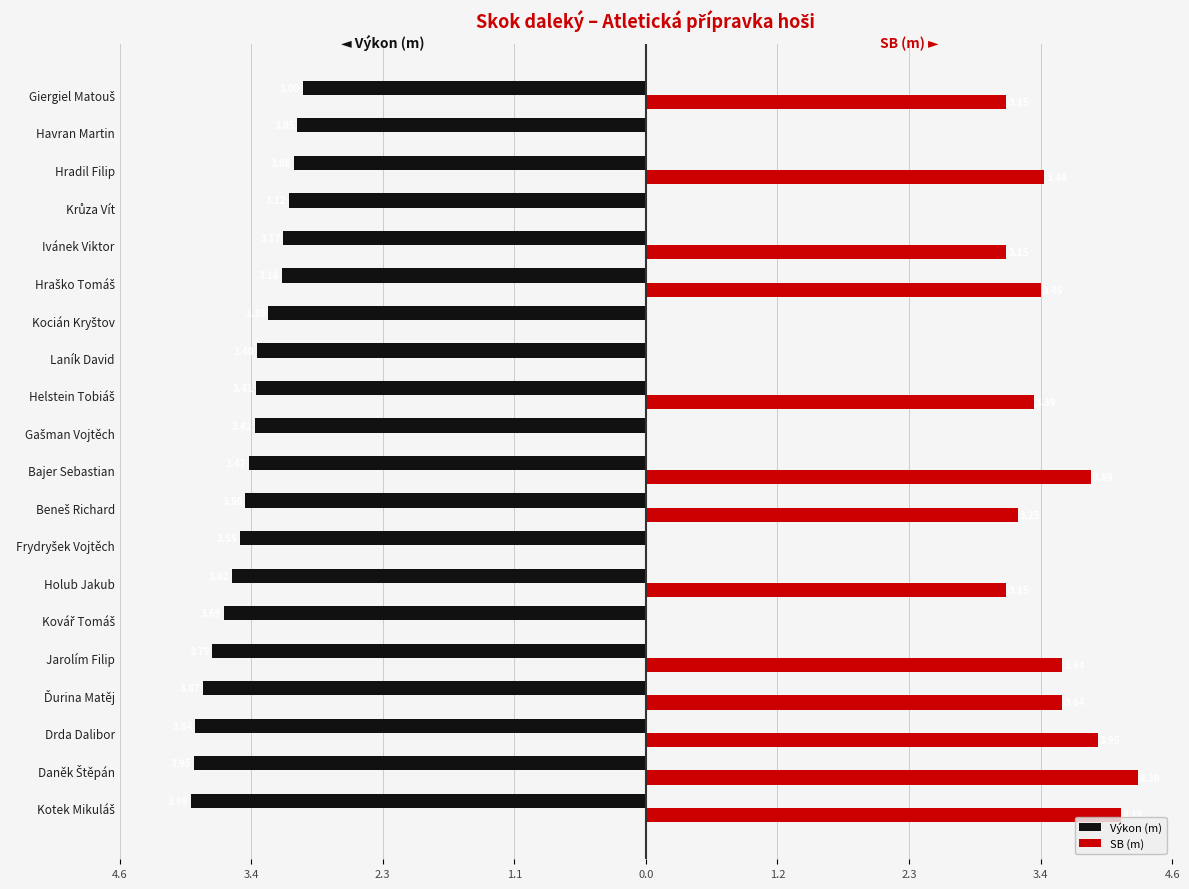

What are all the series names shown in the legend?

Výkon (m), SB (m)